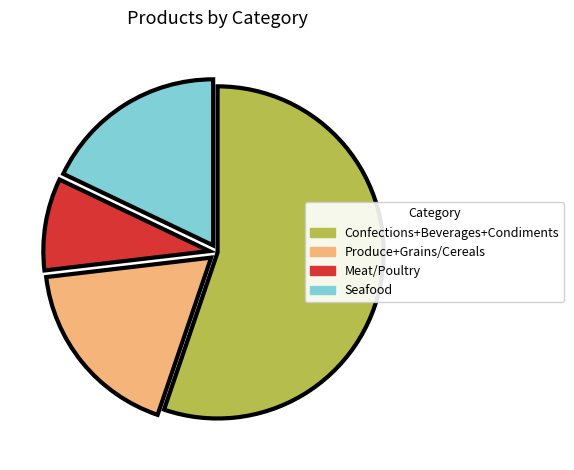

How many segments does this pie chart have?

4